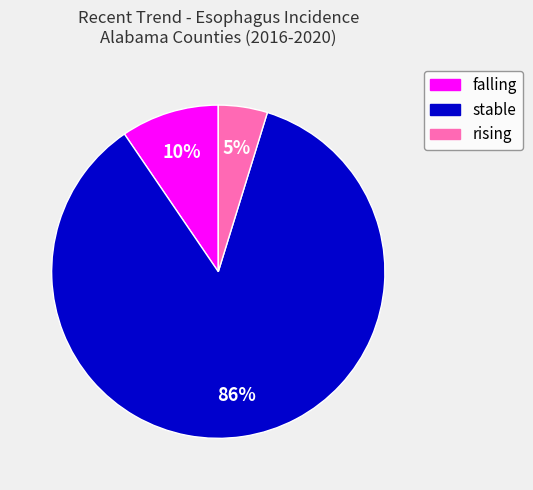

Is it true that rising is 16% of the pie?

False